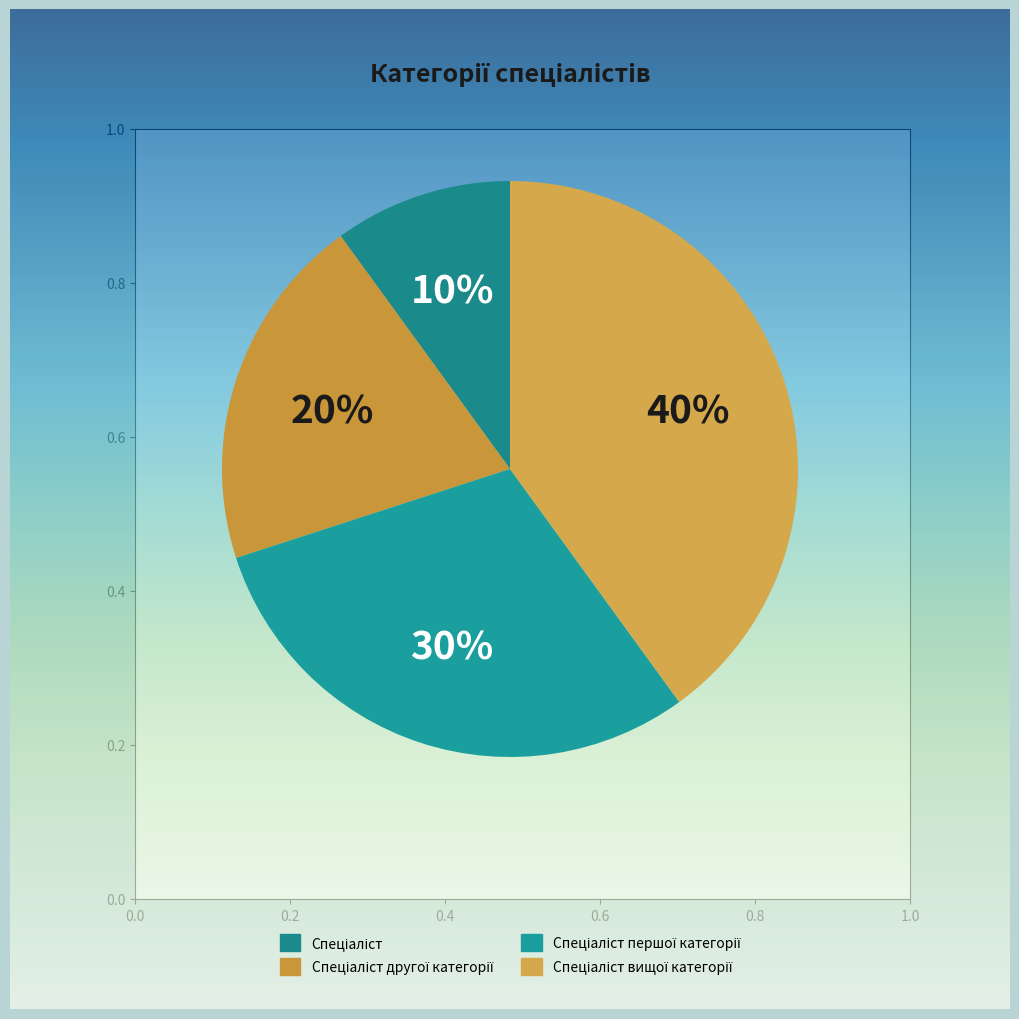

How many slices are in this pie chart?

4